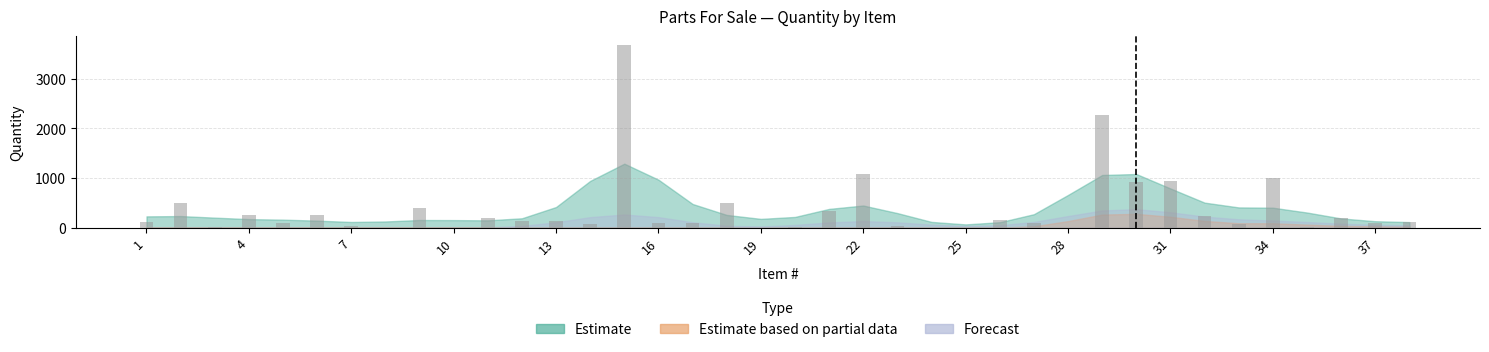

Are the bars horizontal?

No